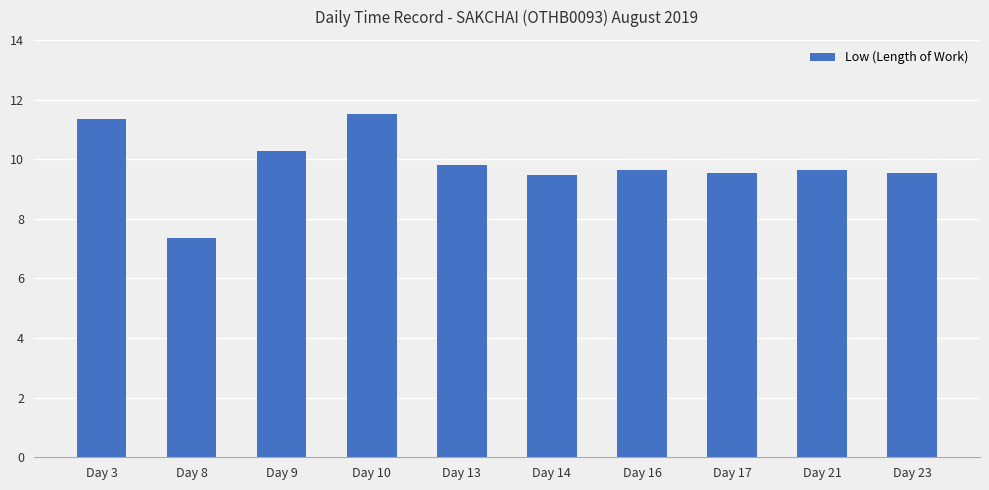

What is the value of the 2nd bar from the left?

7.3